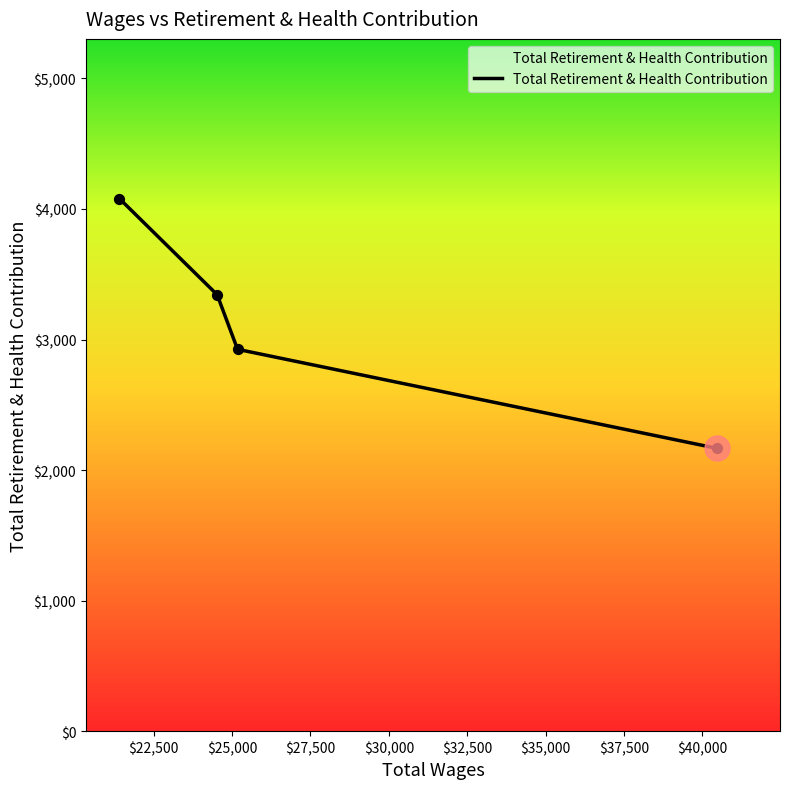

What is the maximum value shown in the chart?

4079